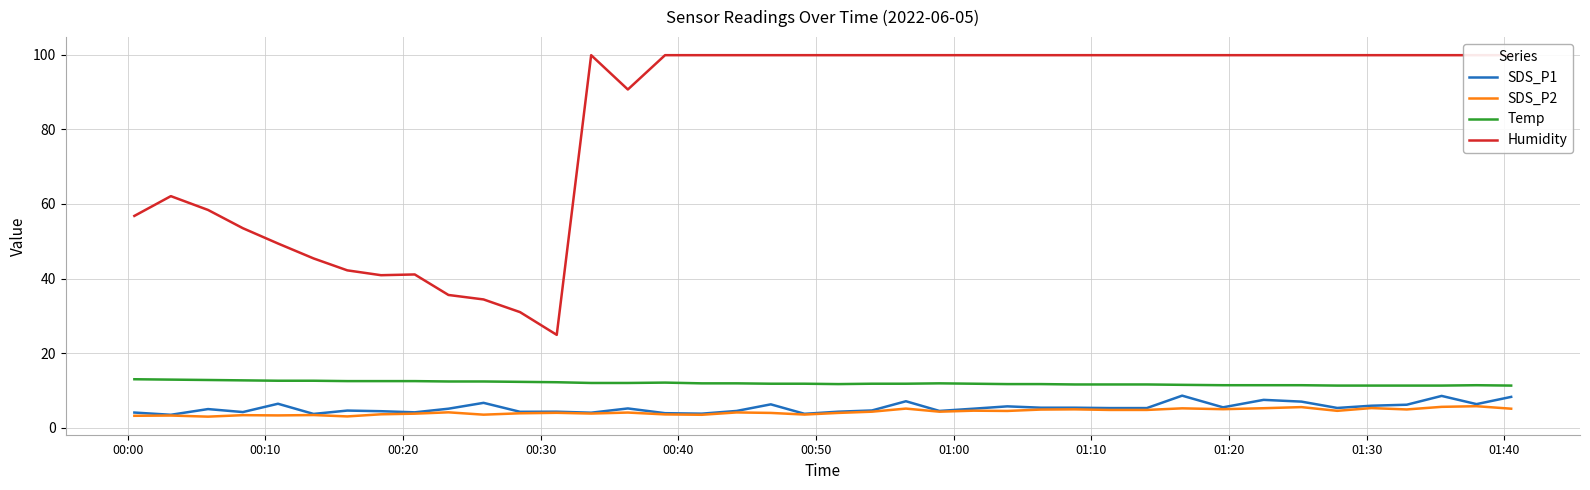

What is the lowest value of the SDS_P2 series?

3.0